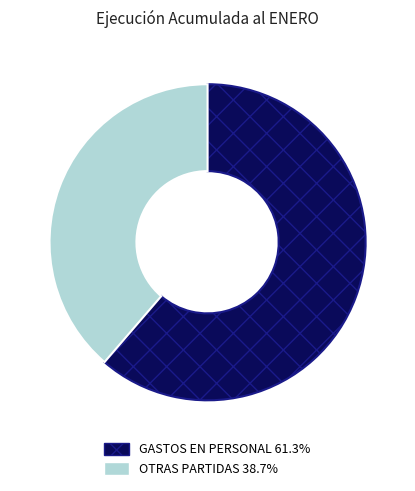

Is there a majority slice in this chart?

Yes